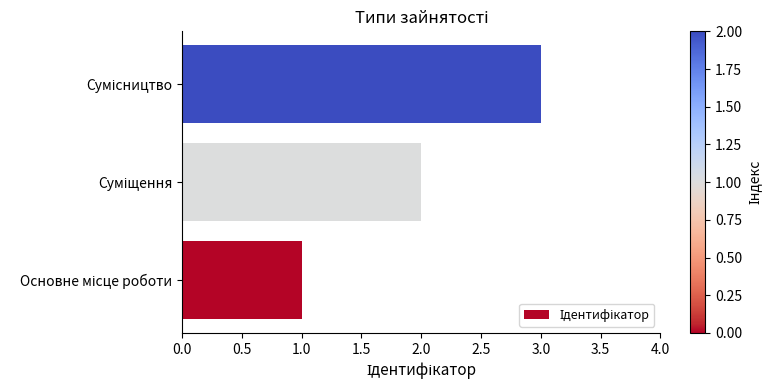

What is the greatest value displayed?

3